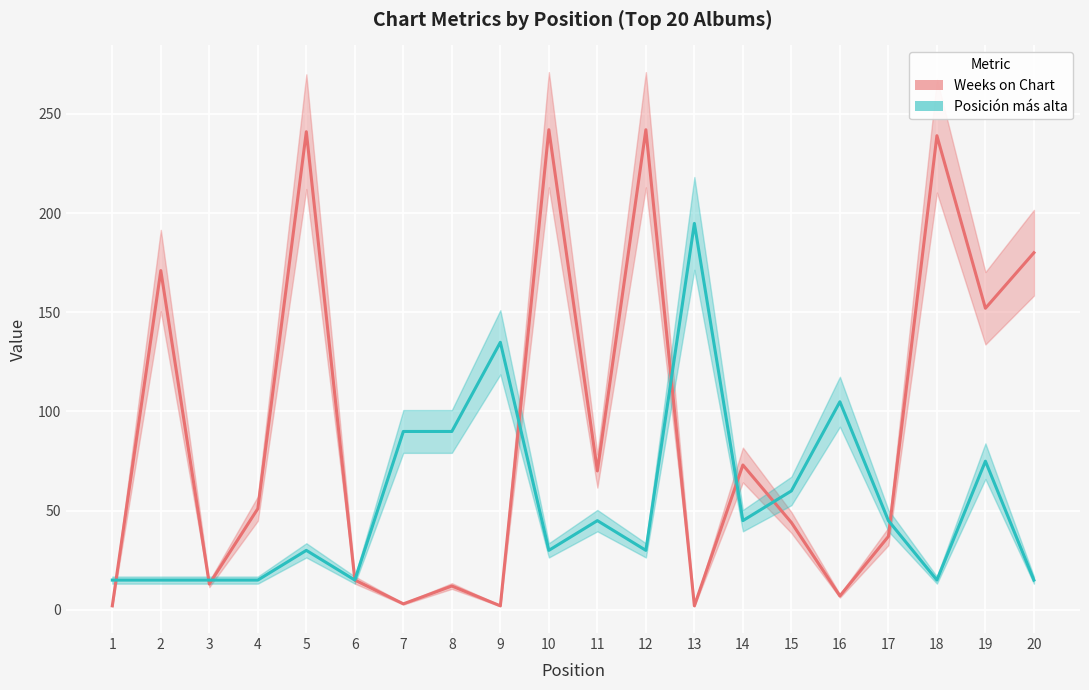

At how many categories does at least one series exceed 232?

4